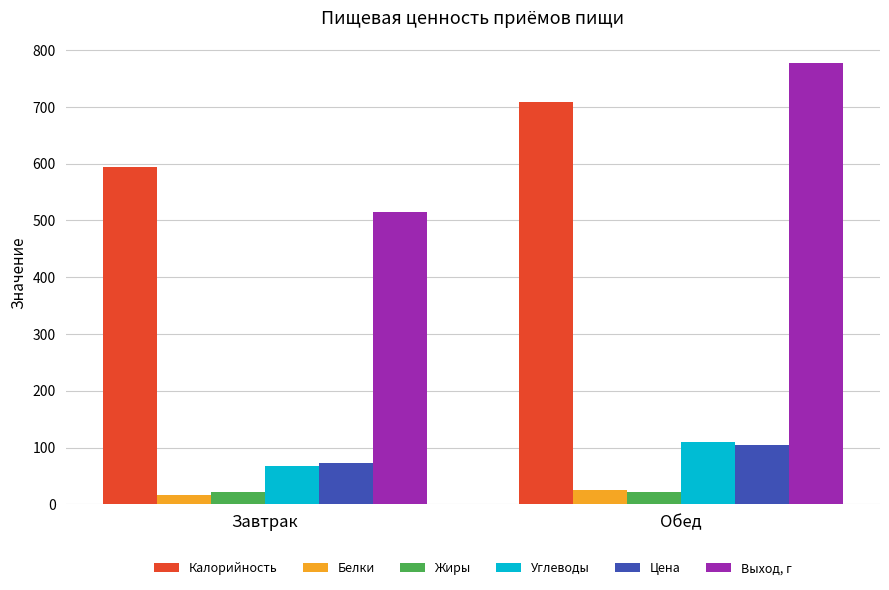

Is it true that Калорийность equals 594.3 at Завтрак?

True